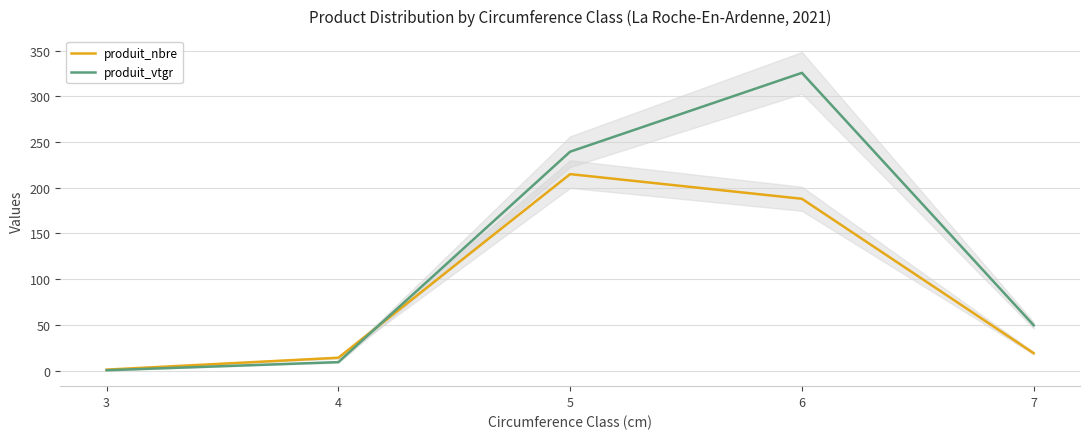

What is the difference between the maximum and minimum values in the produit_vtgr series?

325.5